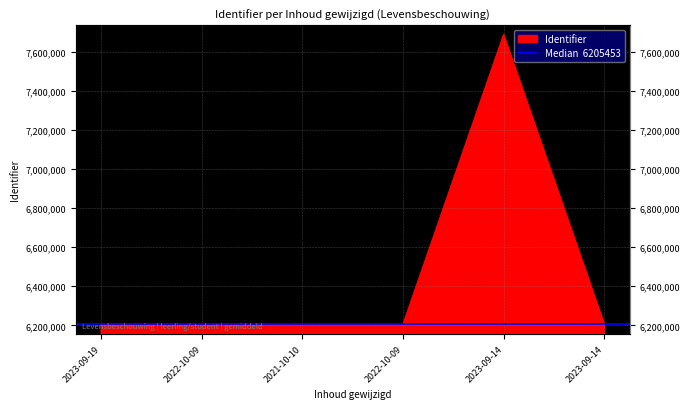

How many categories are shown in the chart?

6